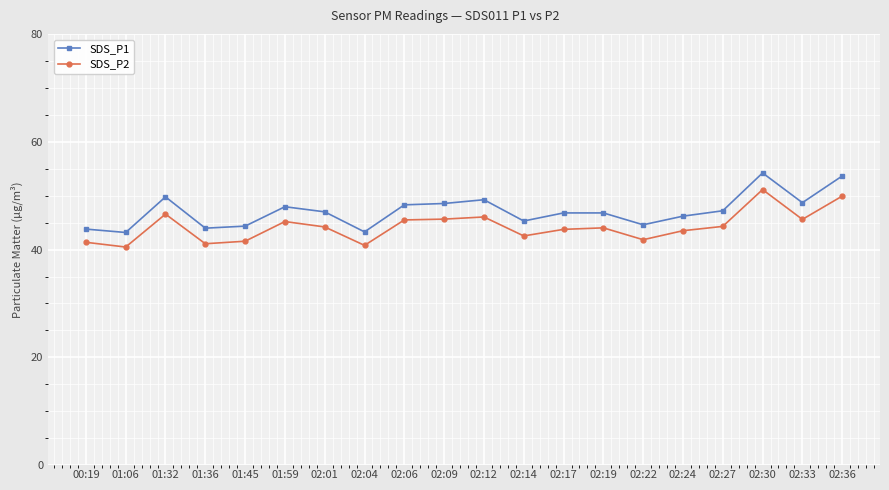

Between 02:24 and 02:30, which series saw the biggest shift?

SDS_P1